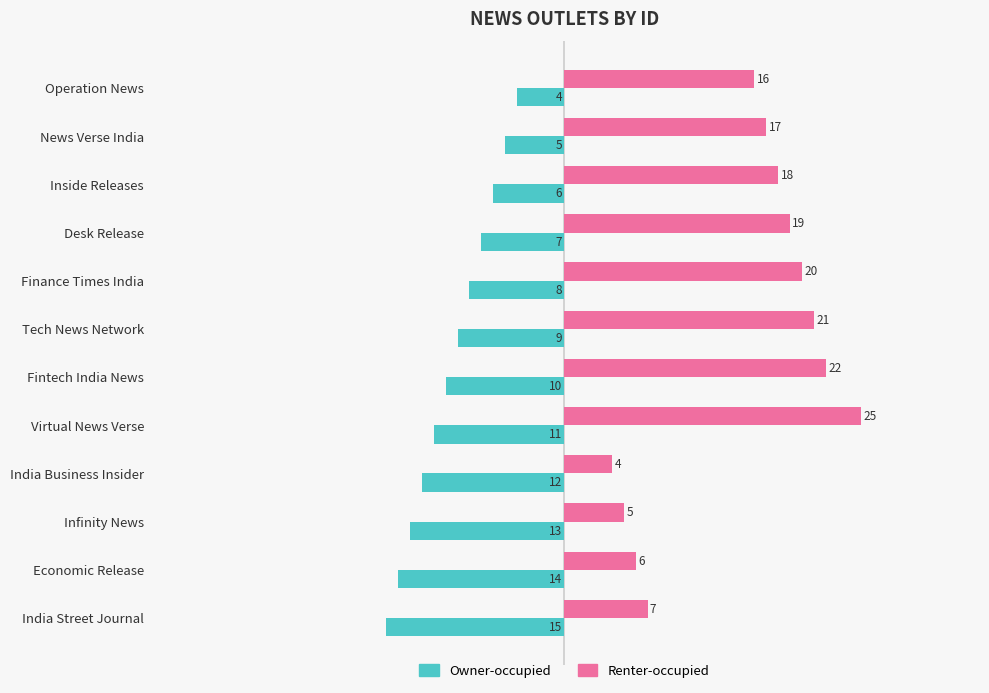

Which series has the largest total across all categories?

Renter-occupied